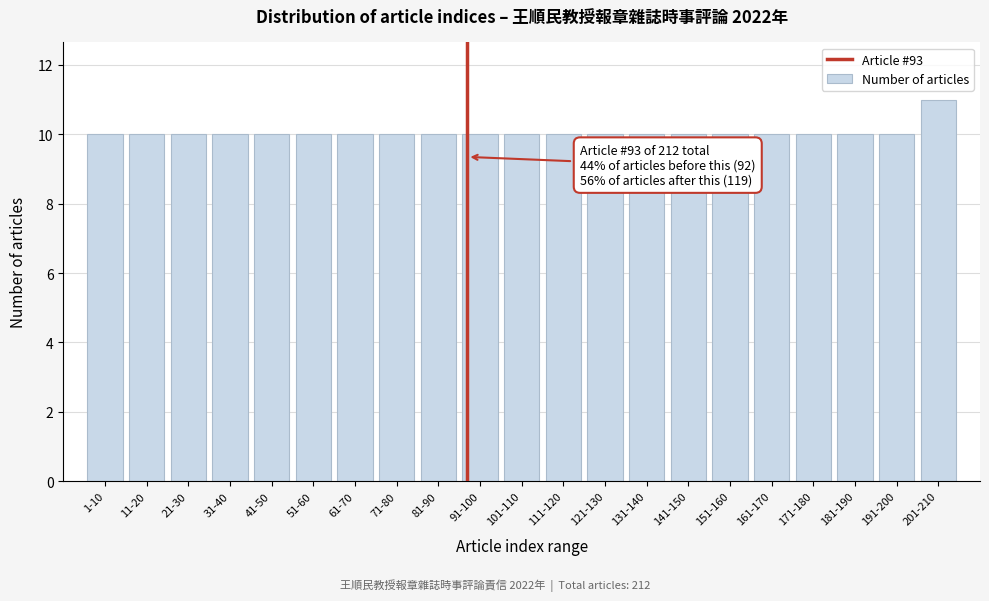

Reading left to right, what are all the values shown in this chart?

1-10=10	11-20=10	21-30=10	31-40=10	41-50=10	51-60=10	61-70=10	71-80=10	81-90=10	91-100=10	101-110=10	111-120=10	121-130=10	131-140=10	141-150=10	151-160=10	161-170=10	171-180=10	181-190=10	191-200=10	201-210=11